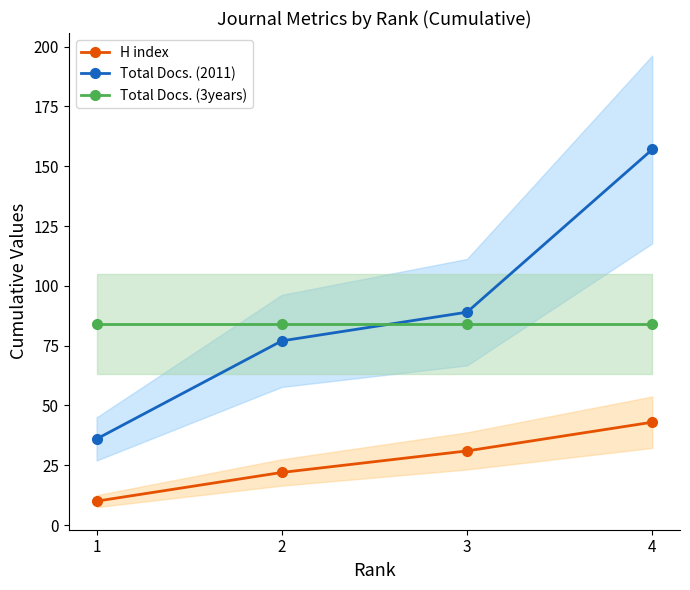

What is the value of the H index point at the 1st from the left?

10